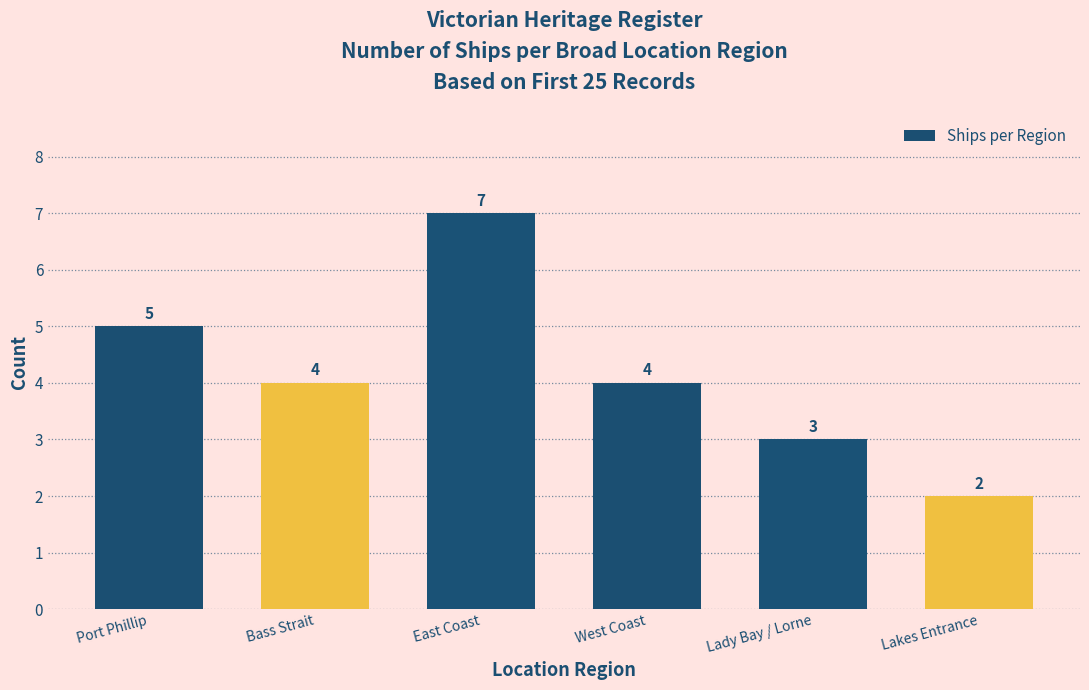

What is the average value?

4